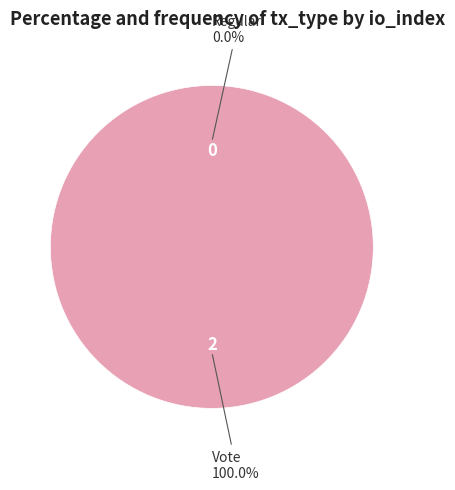

To the nearest percent, what is the difference between the largest and smallest slice percentages?

100%